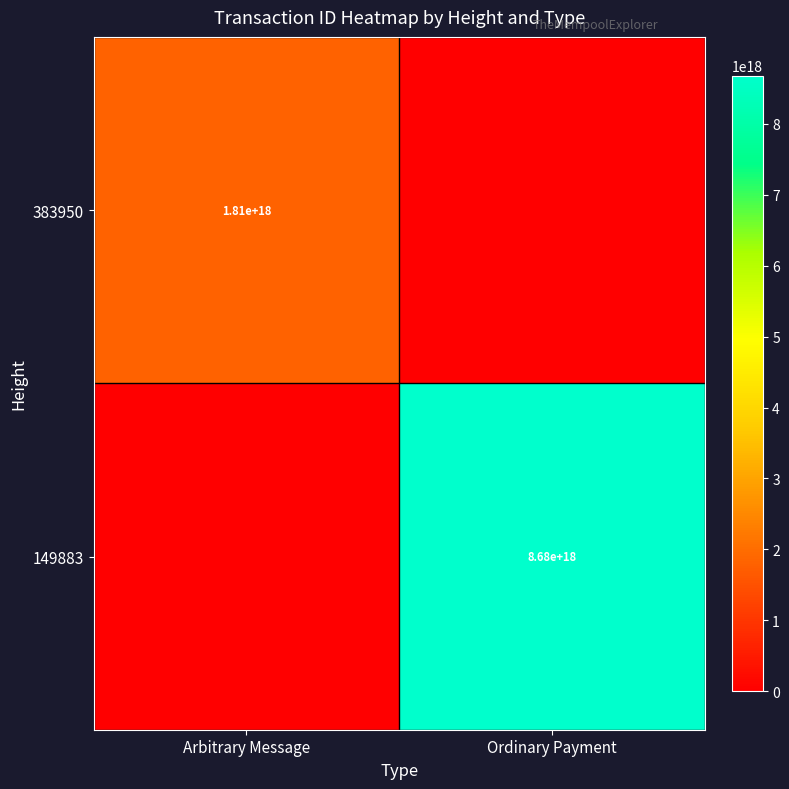

Is it true that 383950 equals 634911063934344064 at Arbitrary Message?

False